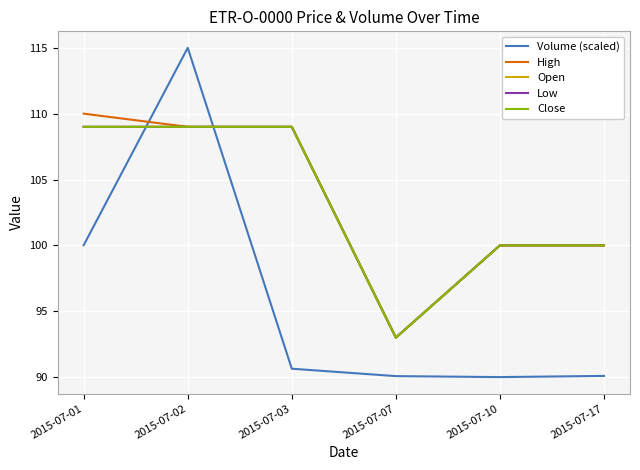

The High series shows 192.2 at 2015-07-03. True or false?

False